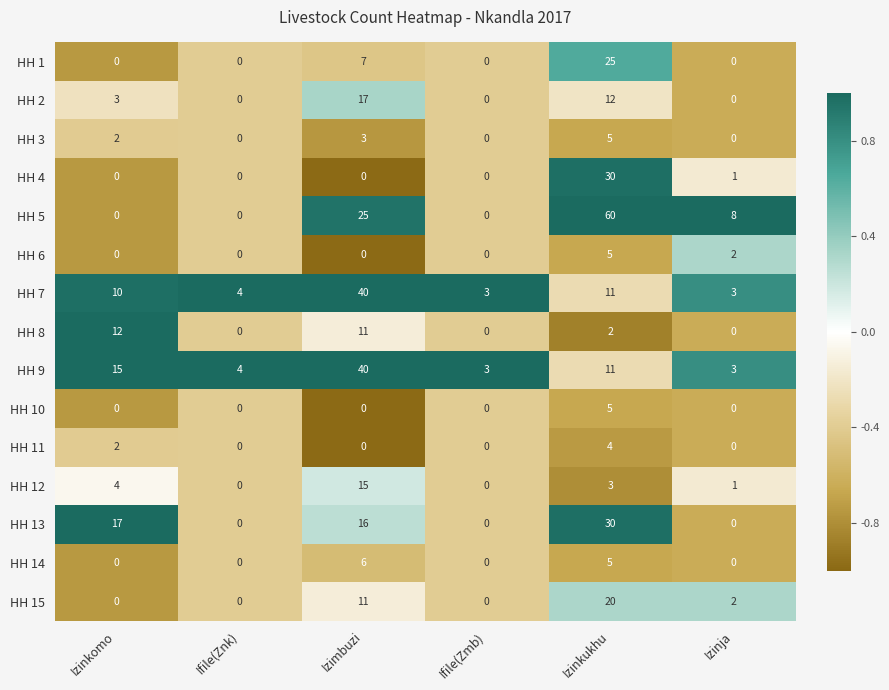

What value does the HH 14 series have at Izimbuzi?

6